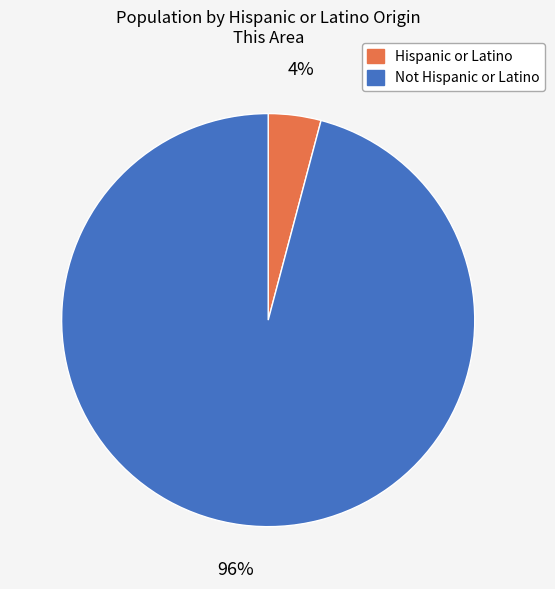

Count the number of slices in the pie.

2